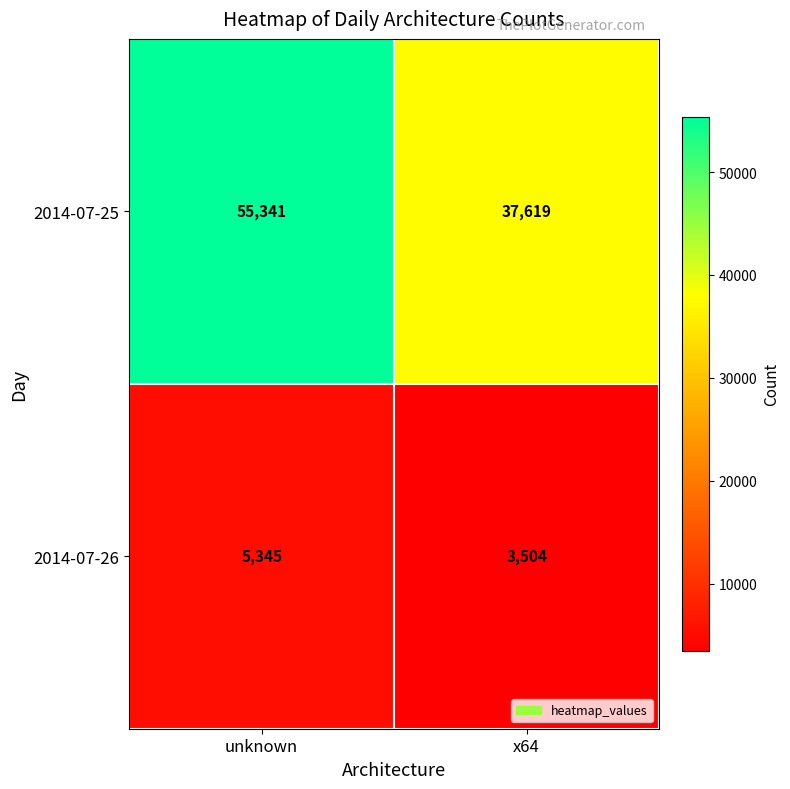

How many series are shown in this chart?

2